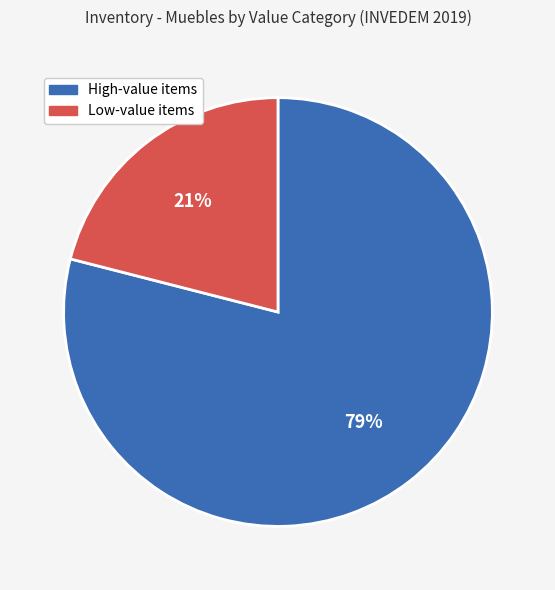

Does any single category account for the majority?

Yes